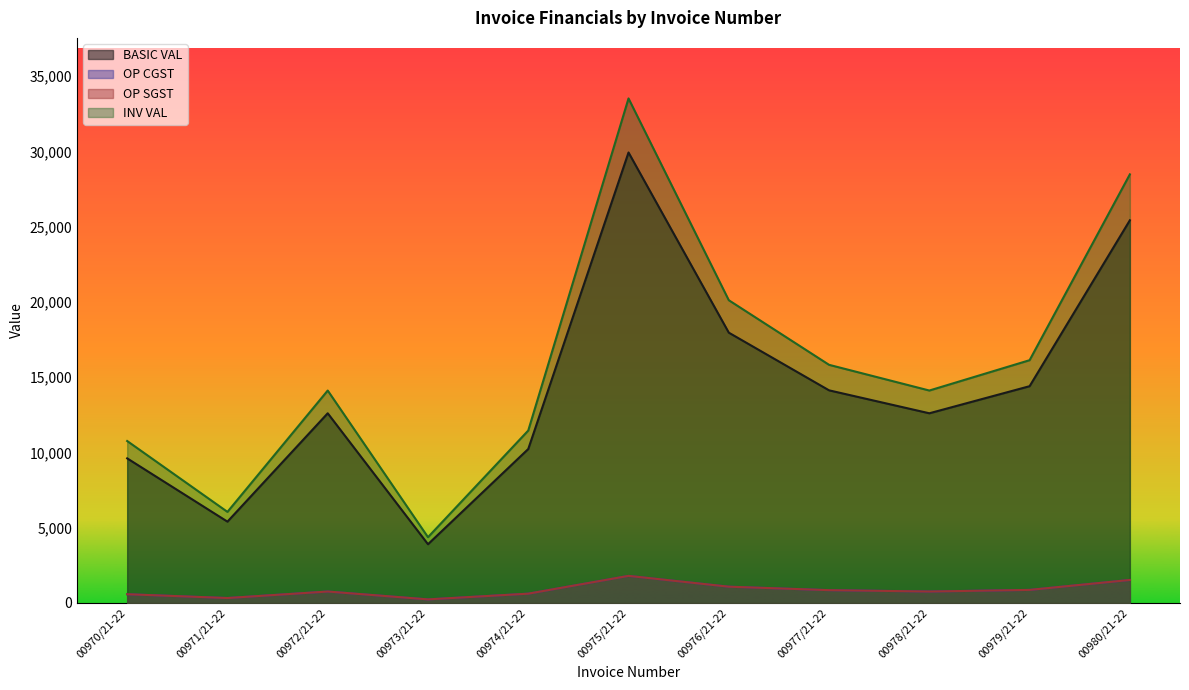

True or false: OP CGST and OP SGST cross at least once.

False